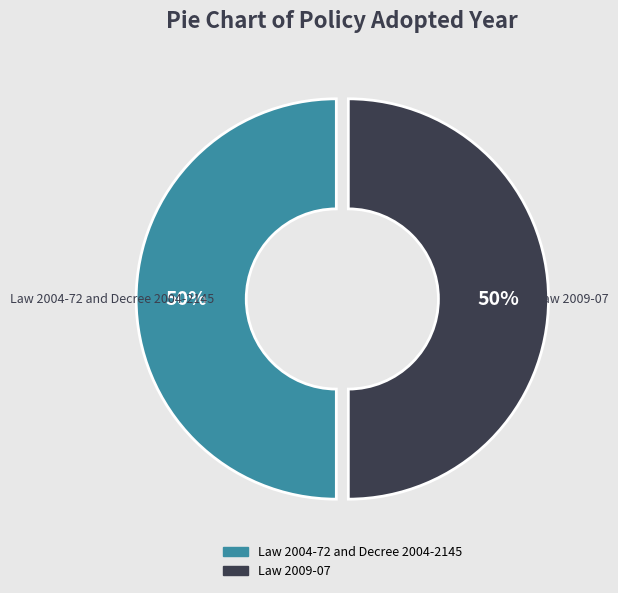

Approximately how many times larger is the value at Law 2004-72 and Decree 2004-2145 compared to Law 2009-07?

1.0